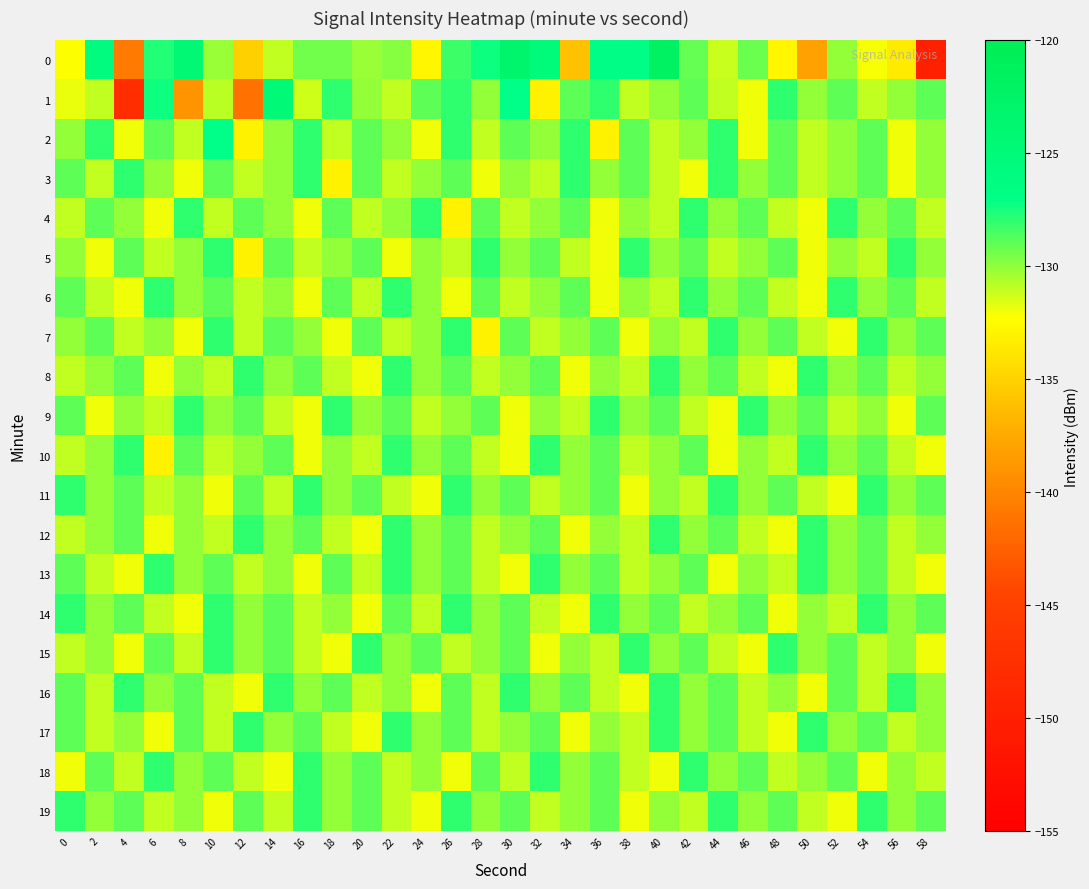

List the series in order of their peak value, lowest first.

3, 4, 5, 6, 7, 8, 9, 10, 11, 12, 13, 14, 15, 16, 17, 18, 19, 2, 1, 0